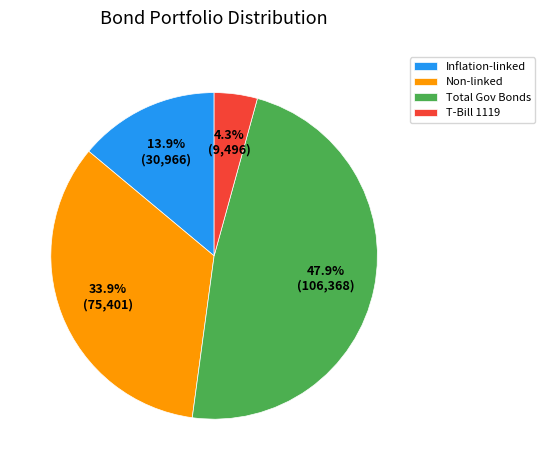

Rank the categories by value from lowest to highest.

T-Bill 1119, Inflation-linked, Non-linked, Total Gov Bonds